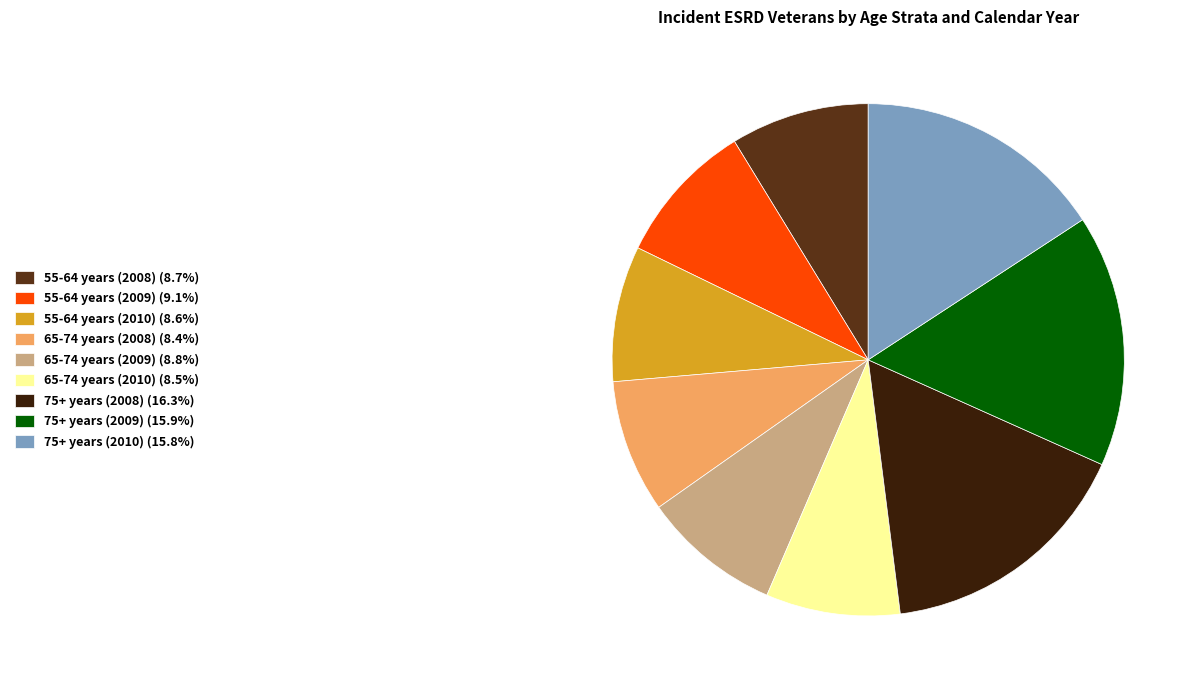

Approximately how many times larger is the value at 65-74 years (2009) (8.8%) compared to 55-64 years (2008) (8.7%)?

1.0